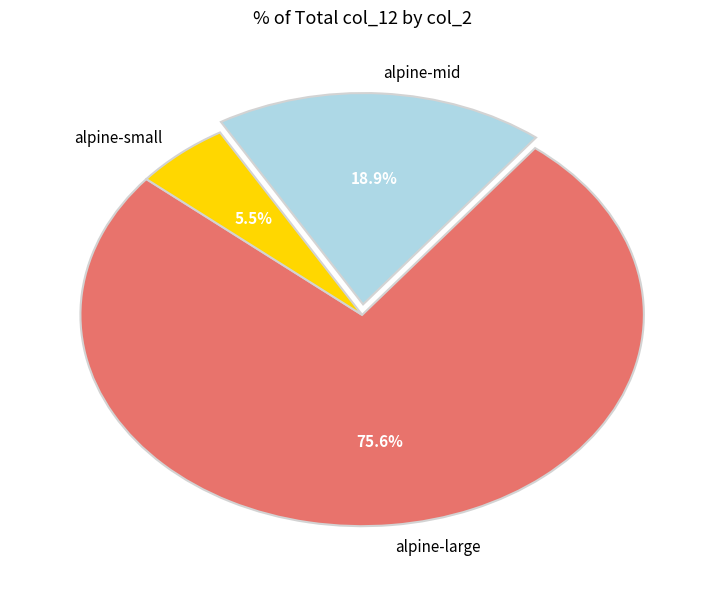

Which slice represents more than half of the pie?

alpine-large